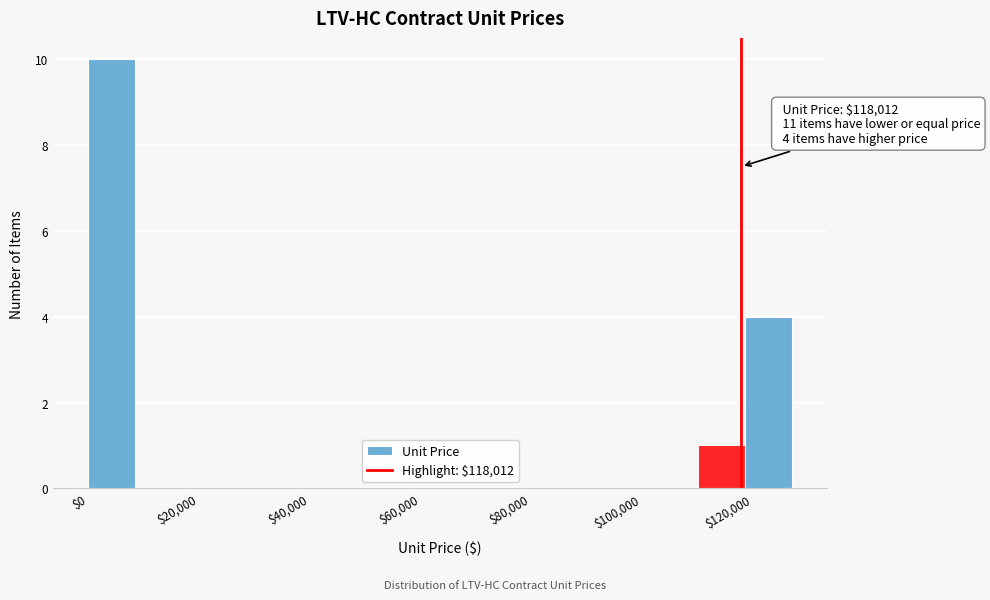

Over which range of the x-axis is the bar tallest?

0 to 8000